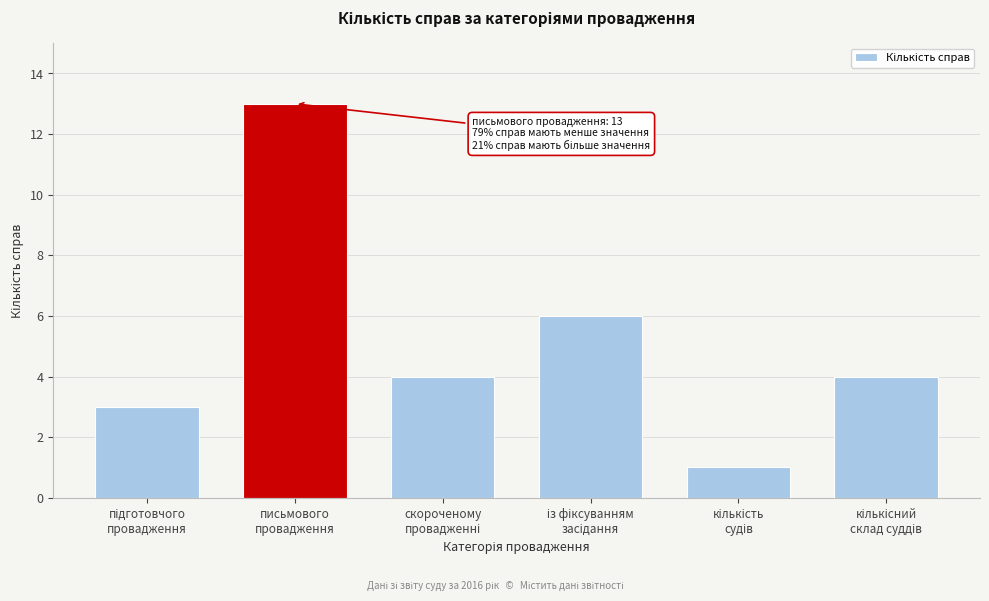

Reading right to left, transcribe all the data shown in this chart.

4	1	6	4	13	3